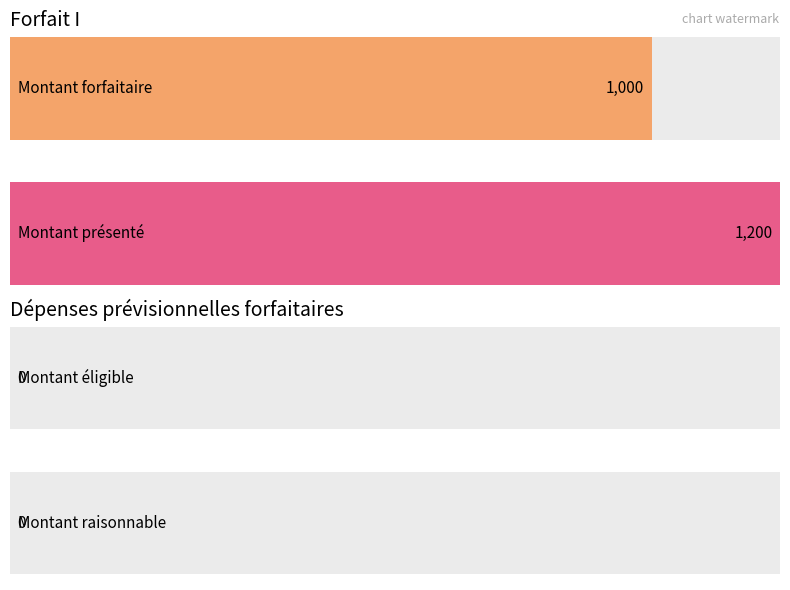

How many bars are there in each group?

4